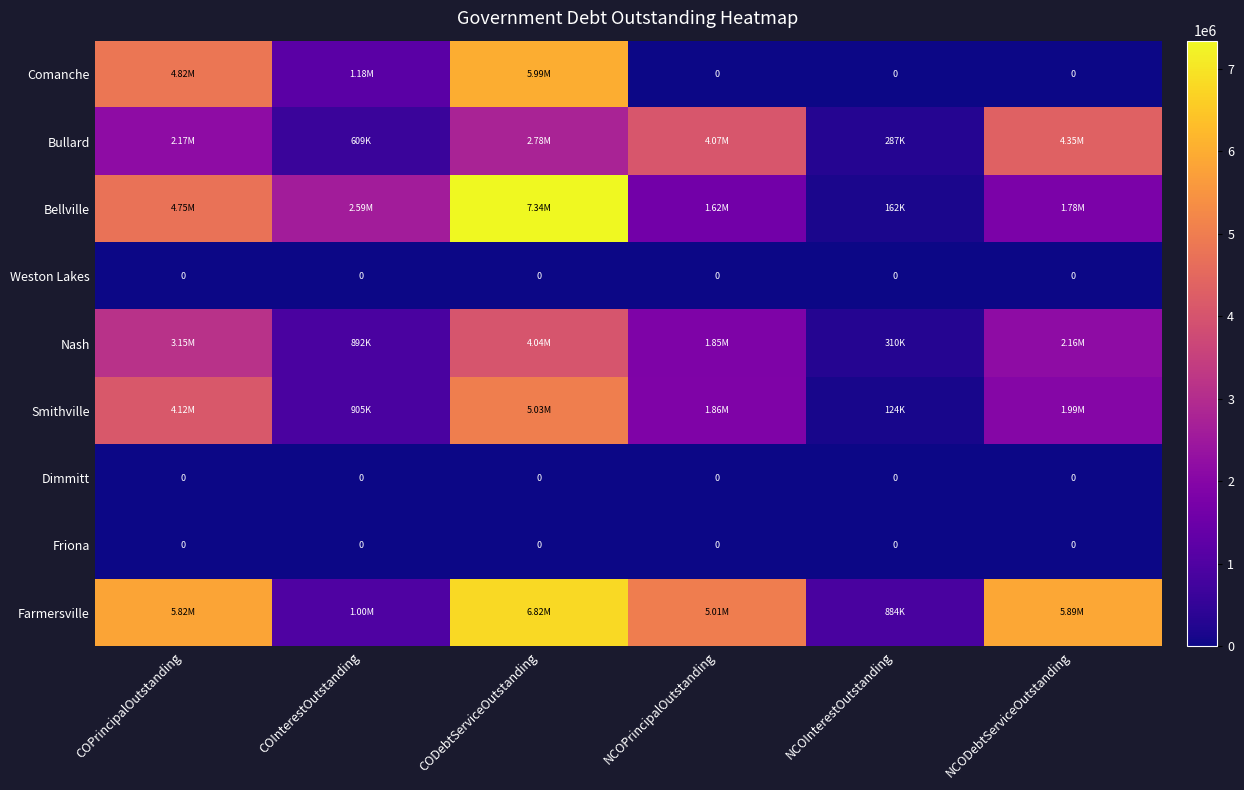

Rank the categories by Comanche value from highest to lowest.

CODebtServiceOutstanding, COPrincipalOutstanding, COInterestOutstanding, NCOPrincipalOutstanding, NCOInterestOutstanding, NCODebtServiceOutstanding